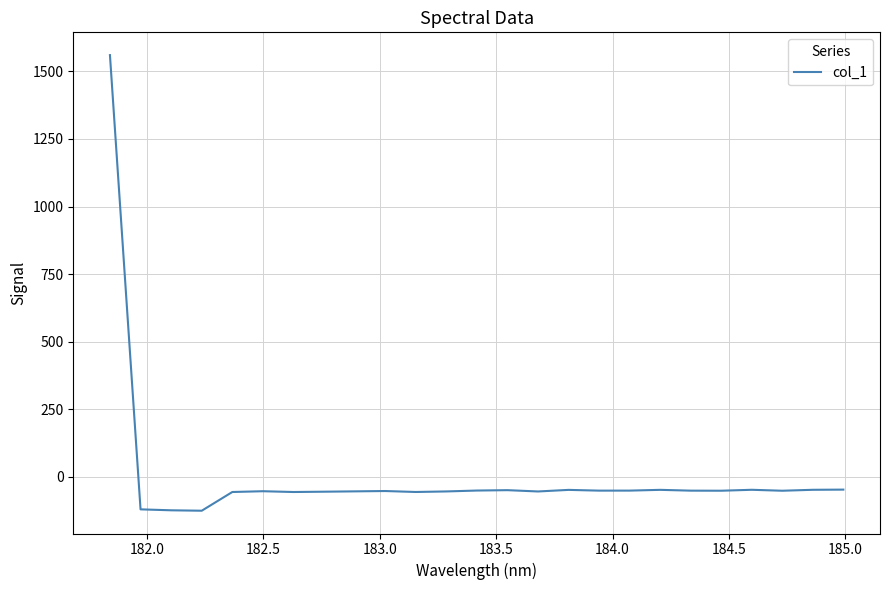

What is the greatest value displayed?

1559.8